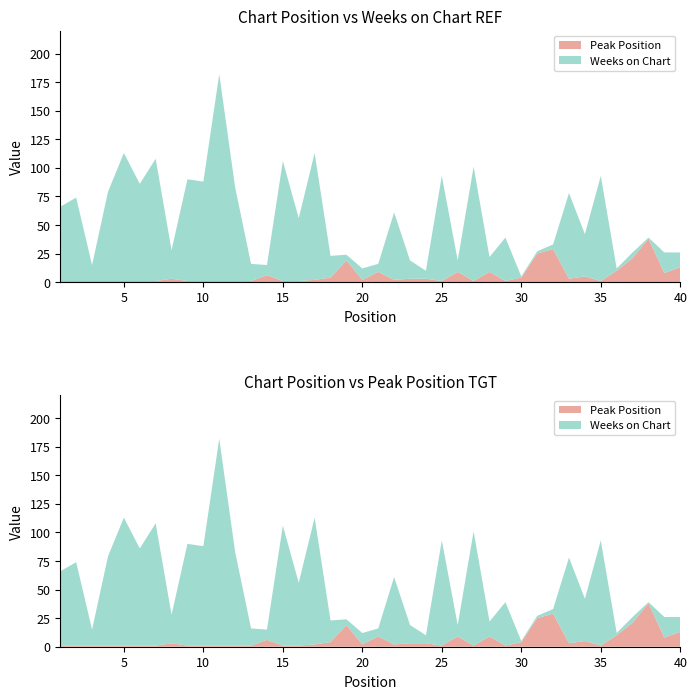

Reading left to right, transcribe all the data shown in this chart.

Weeks on Chart: 65	73	14	78	112	85	107	25	89	87	181	82	15	9	105	55	111	19	5	10	7	59	16	7	92	10	100	13	38	1	2	4	75	37	92	2	5	1	18	13
Peak Position: 1	1	1	1	1	1	1	3	1	1	1	1	1	6	1	1	2	4	19	2	9	2	3	3	1	9	1	9	1	4	25	29	3	5	1	10	21	38	8	13